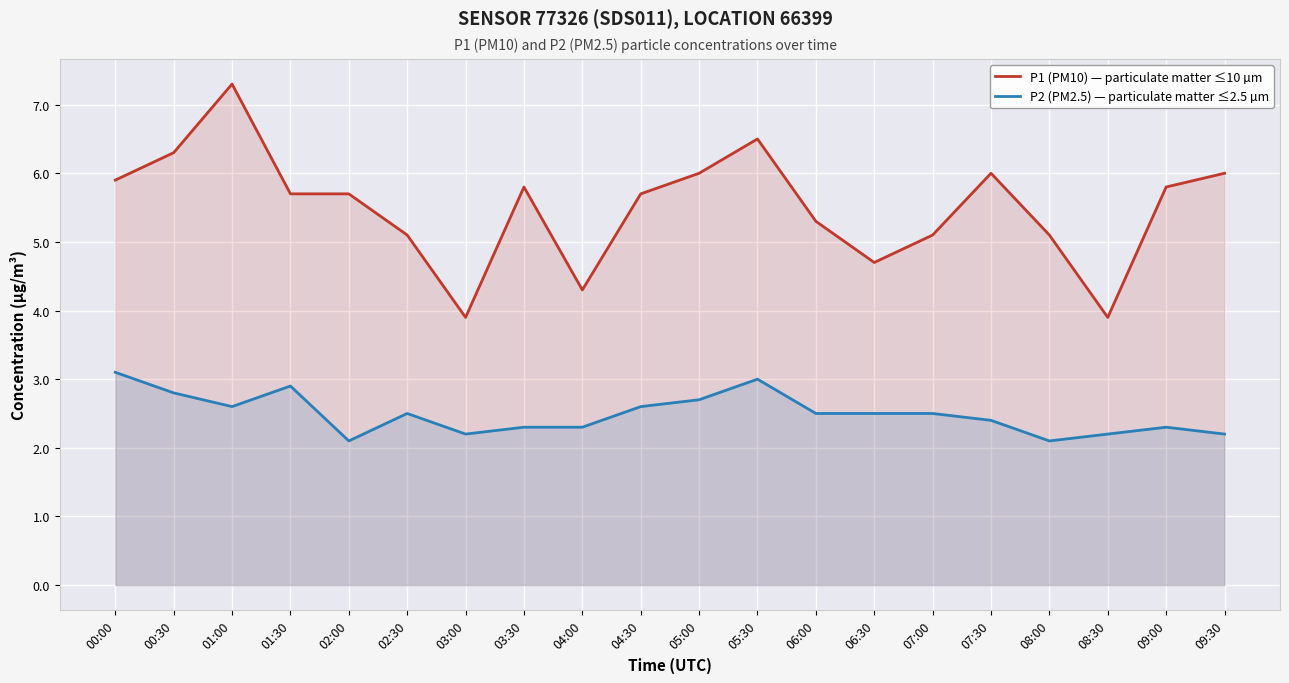

What is the lowest value of the P1 (PM10) — particulate matter ≤10 µm series?

3.9